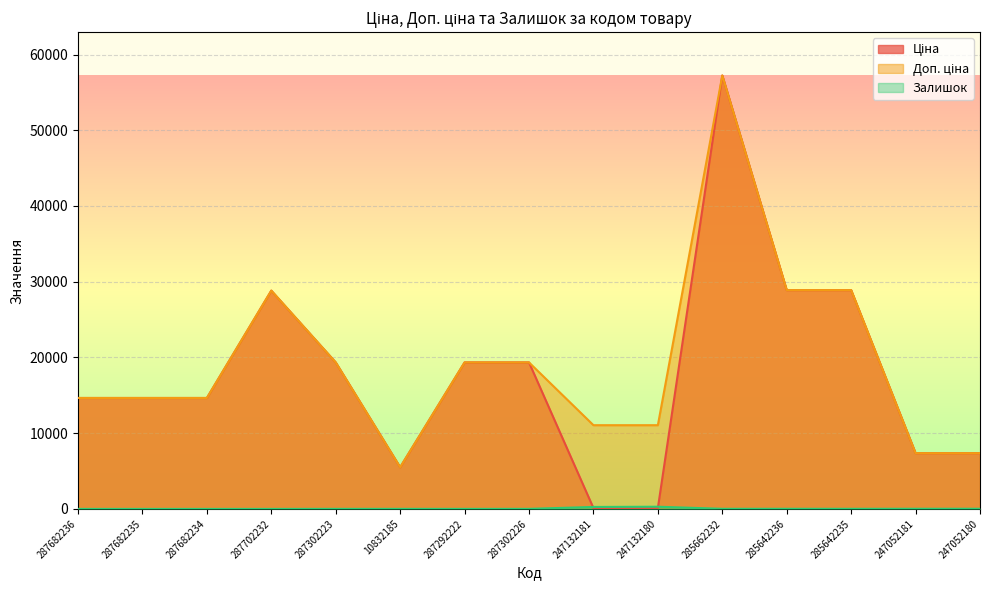

Which series has the widest spread of values?

Ціна